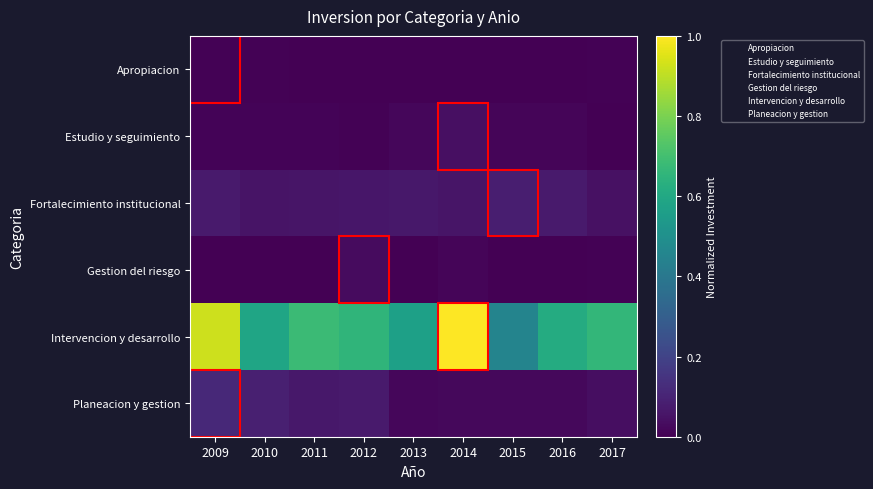

Reading right to left, list all the values displayed in this chart.

Apropiacion: 2017=0.0	2016=0.0	2015=0.0	2014=0.0	2013=0.0	2012=0.0	2011=0.0	2010=0.0	2009=0.0
Estudio y seguimiento: 2017=0.0	2016=0.0	2015=0.0	2014=0.0	2013=0.0	2012=0.0	2011=0.0	2010=0.0	2009=0.0
Fortalecimiento institucional: 2017=0.0	2016=0.1	2015=0.1	2014=0.1	2013=0.1	2012=0.1	2011=0.1	2010=0.1	2009=0.1
Gestion del riesgo: 2017=0.0	2016=0.0	2015=0.0	2014=0.0	2013=0.0	2012=0.0	2011=0.0	2010=0.0	2009=0.0
Intervencion y desarrollo: 2017=0.7	2016=0.6	2015=0.5	2014=1.0	2013=0.6	2012=0.7	2011=0.7	2010=0.6	2009=0.9
Planeacion y gestion: 2017=0.0	2016=0.0	2015=0.0	2014=0.0	2013=0.0	2012=0.1	2011=0.1	2010=0.1	2009=0.1